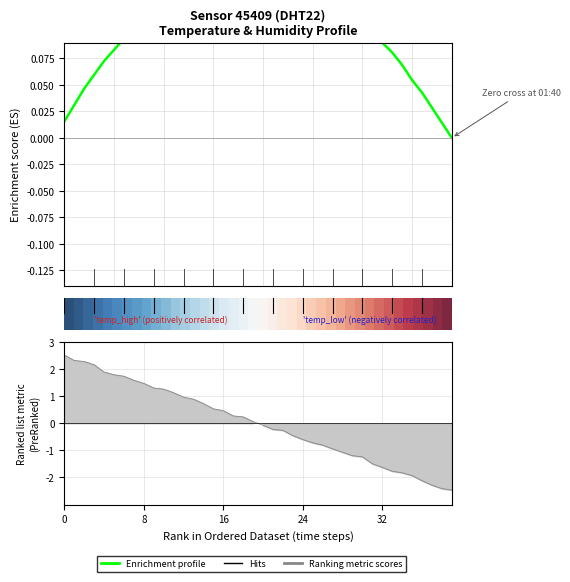

Is this an area chart (filled region under the line)?

No